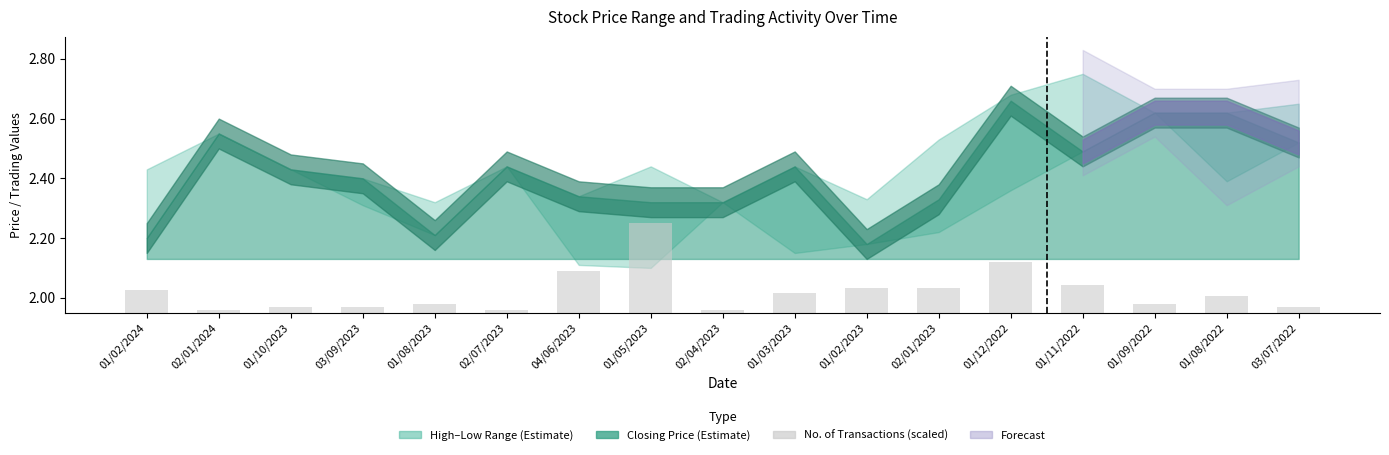

The chart shows a value of 0.1 at 02/01/2023. True or false?

False